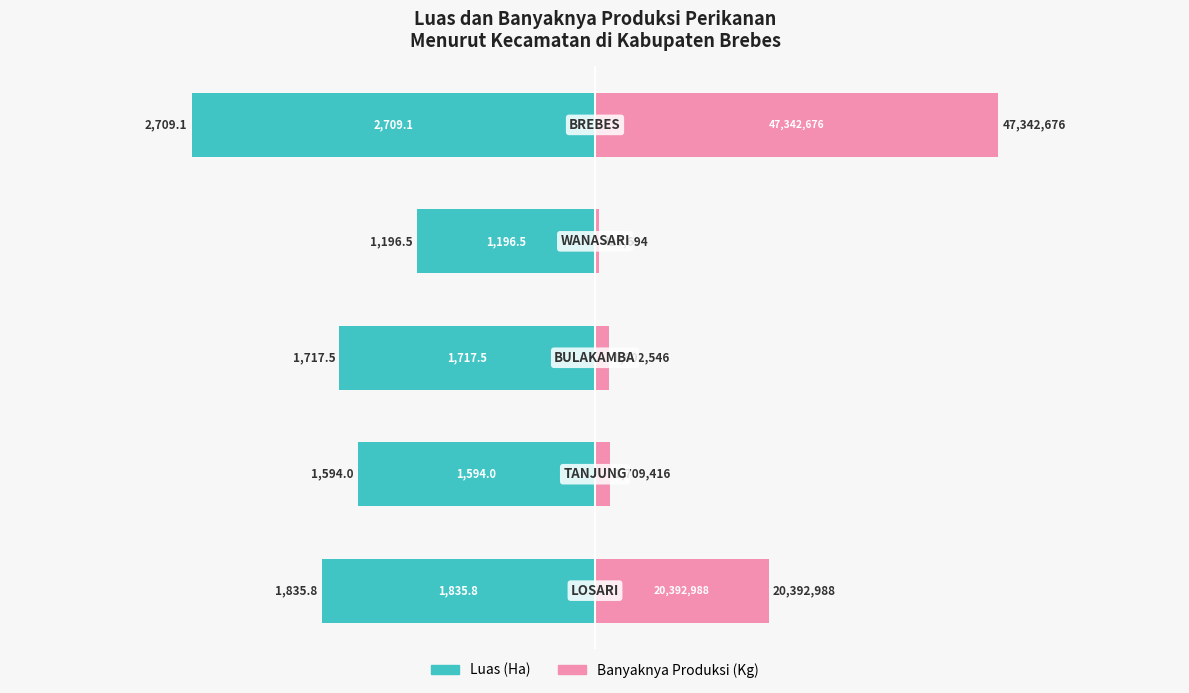

What is the difference between the second highest and second lowest values in the Luas (Ha) series?

241.8